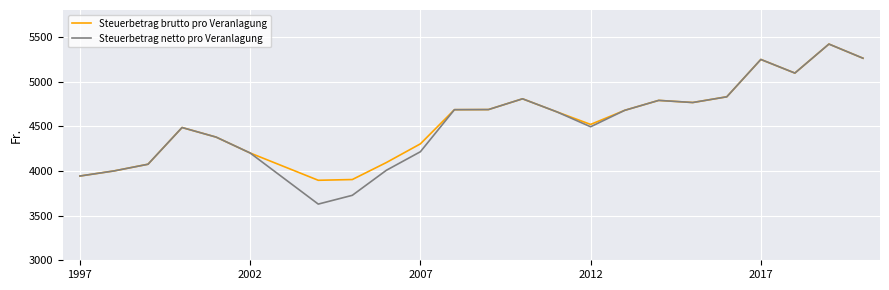

Which series has the widest spread of values?

Steuerbetrag netto pro Veranlagung